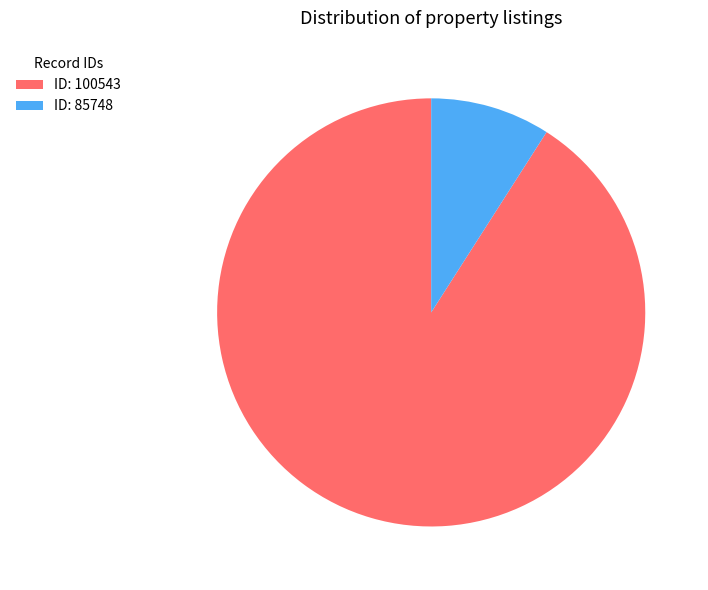

Do ID: 85748 and ID: 100543 together represent more than half of the pie?

Yes